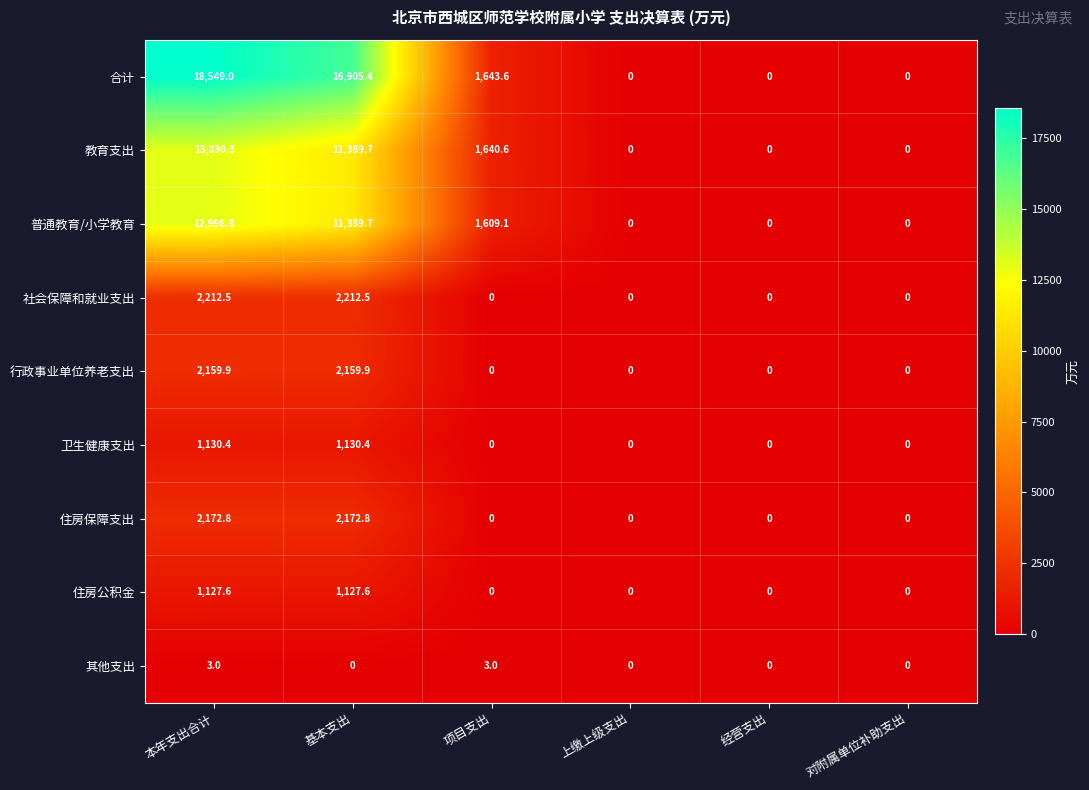

How many distinct data groups are displayed?

9